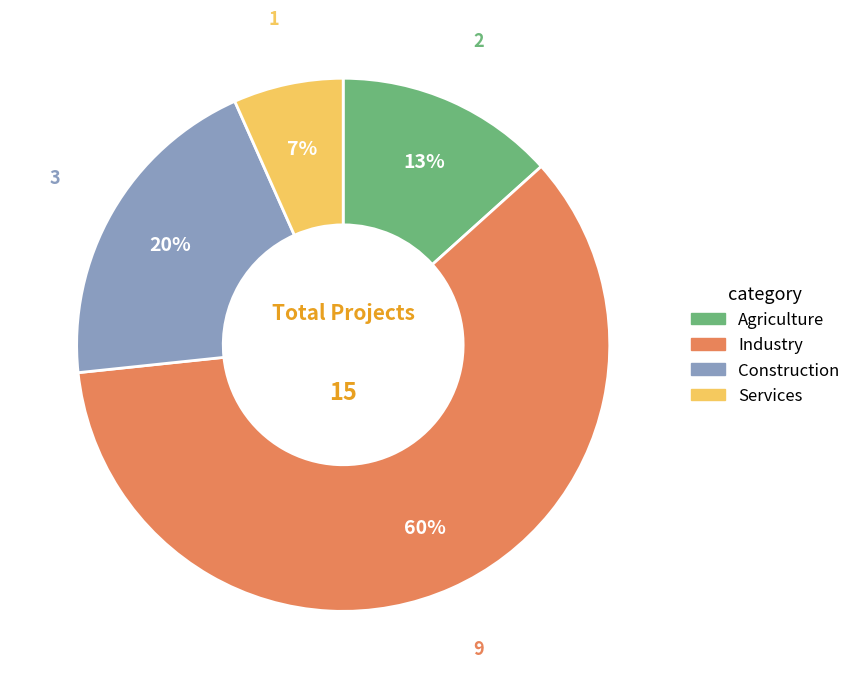

To the nearest percent, what is the difference between the Agriculture and Industry slice percentages?

47%